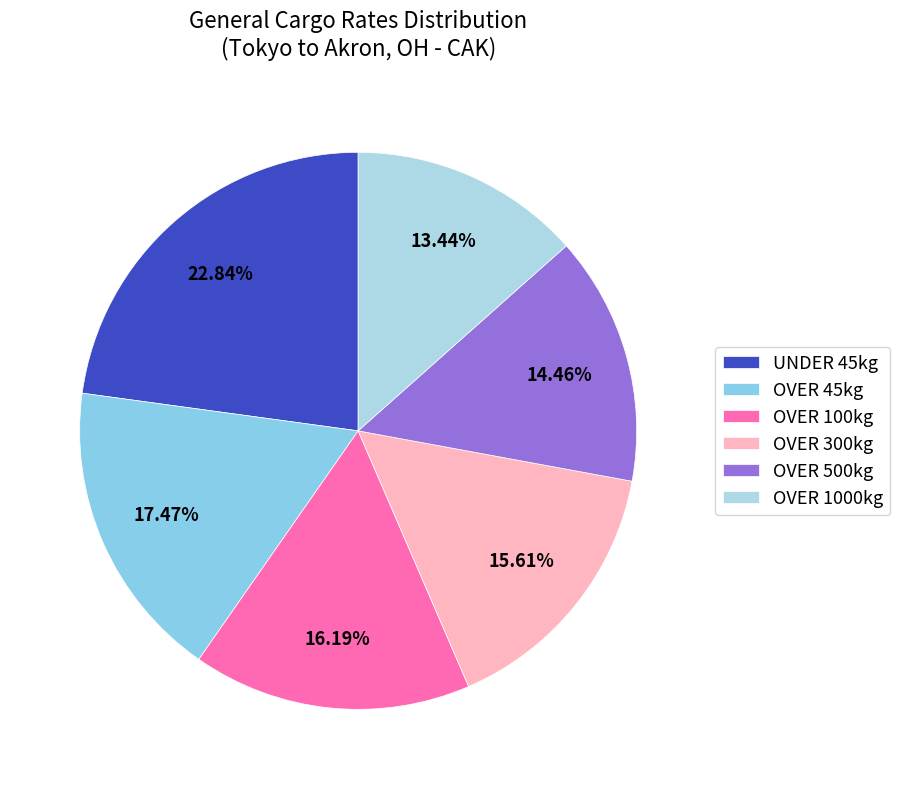

To the nearest percent, what is the combined percentage of OVER 45kg and OVER 100kg?

34%